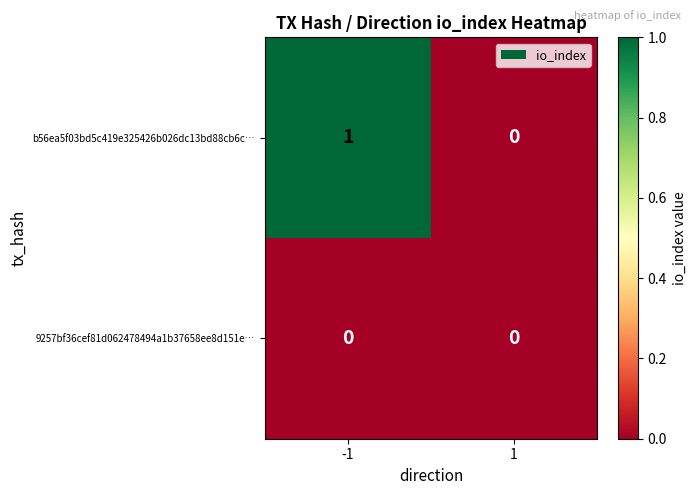

Between -1 and 1, which series saw the biggest shift?

b56ea5f03bd5c419e325426b026dc13bd88cb6c…